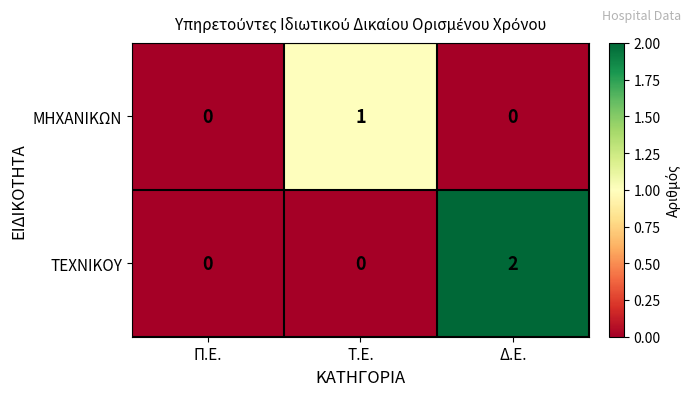

List the series in order of their overall mean, lowest first.

ΜΗΧΑΝΙΚΩΝ, ΤΕΧΝΙΚΟΥ